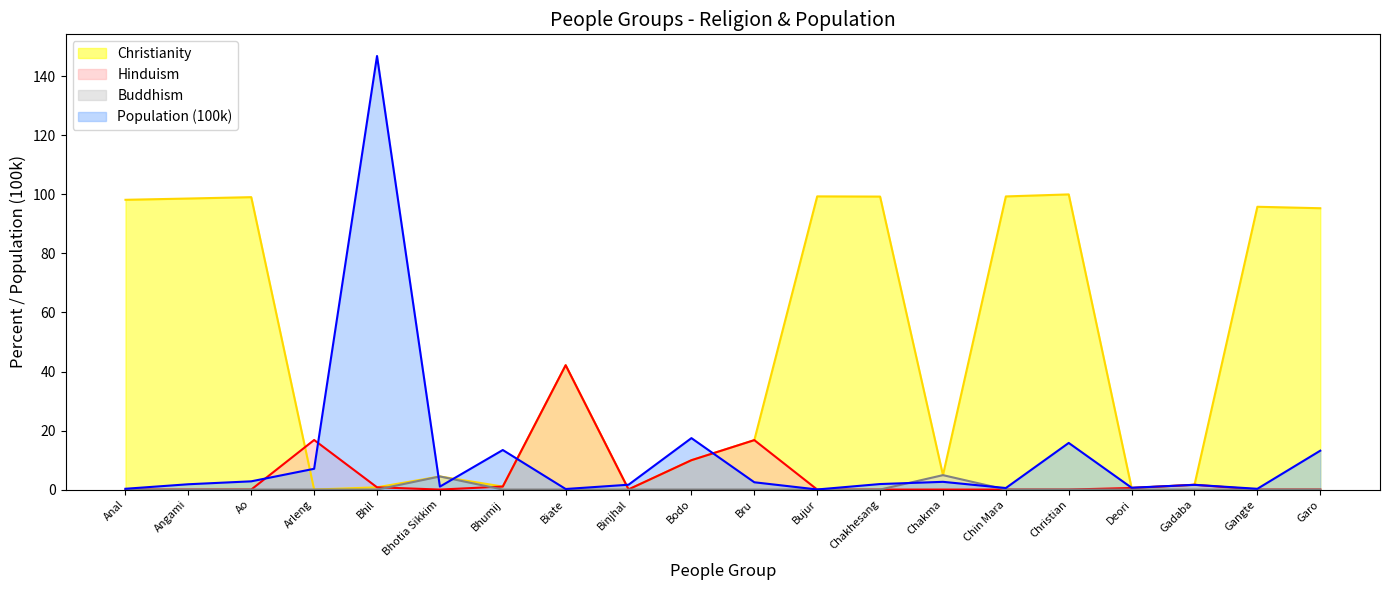

Read the Population (100k) value at Deori.

0.6